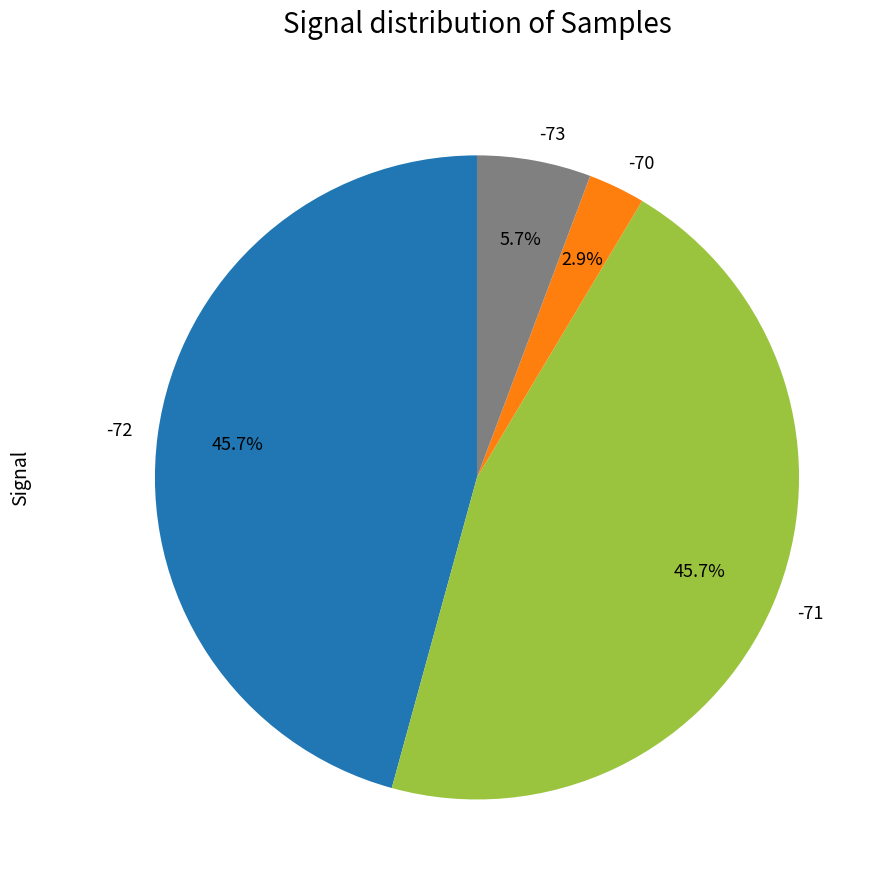

Combined, do -73 and -70 account for over 50%?

No